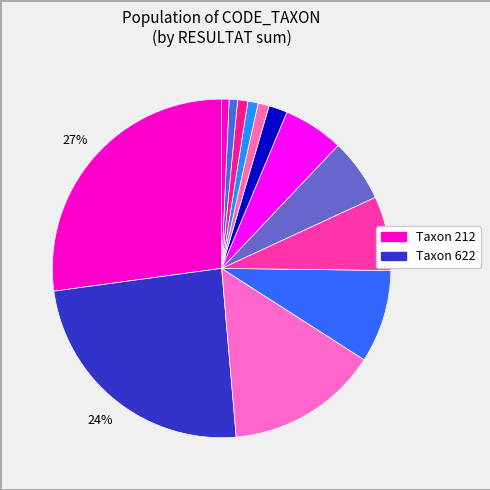

Count the number of slices in the pie.

13